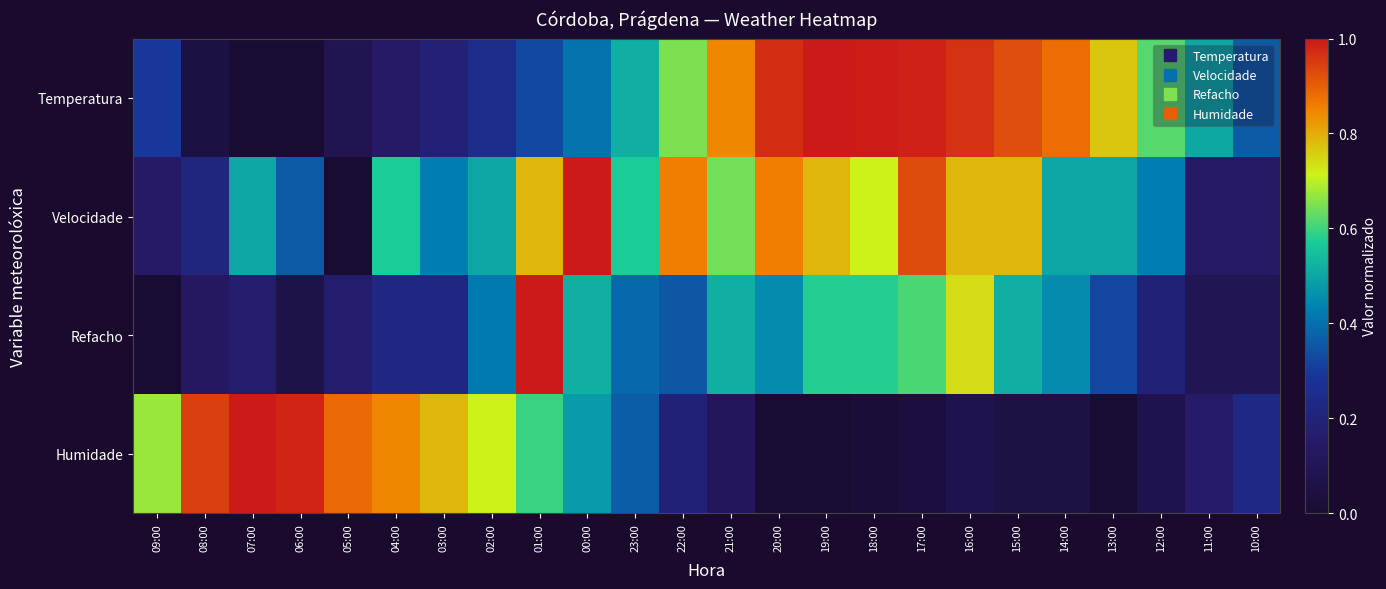

Reading right to left, extract all data points from this chart.

Temperatura: 10:00=0.4	11:00=0.5	12:00=0.6	13:00=0.8	14:00=0.9	15:00=0.9	16:00=1.0	17:00=1.0	18:00=1.0	19:00=1.0	20:00=1.0	21:00=0.8	22:00=0.6	23:00=0.5	00:00=0.4	01:00=0.3	02:00=0.2	03:00=0.2	04:00=0.1	05:00=0.1	06:00=0.0	07:00=0.0	08:00=0.0	09:00=0.3
Velocidade: 10:00=0.1	11:00=0.1	12:00=0.4	13:00=0.5	14:00=0.5	15:00=0.8	16:00=0.8	17:00=0.9	18:00=0.7	19:00=0.8	20:00=0.9	21:00=0.6	22:00=0.9	23:00=0.6	00:00=1.0	01:00=0.8	02:00=0.5	03:00=0.4	04:00=0.6	05:00=0.0	06:00=0.4	07:00=0.5	08:00=0.2	09:00=0.1
Refacho: 10:00=0.1	11:00=0.1	12:00=0.2	13:00=0.3	14:00=0.5	15:00=0.5	16:00=0.7	17:00=0.6	18:00=0.6	19:00=0.6	20:00=0.5	21:00=0.5	22:00=0.4	23:00=0.4	00:00=0.5	01:00=1.0	02:00=0.4	03:00=0.2	04:00=0.2	05:00=0.2	06:00=0.1	07:00=0.2	08:00=0.1	09:00=0.0
Humidade: 10:00=0.2	11:00=0.2	12:00=0.1	13:00=0.0	14:00=0.1	15:00=0.1	16:00=0.1	17:00=0.0	18:00=0.0	19:00=0.0	20:00=0.0	21:00=0.1	22:00=0.2	23:00=0.4	00:00=0.5	01:00=0.6	02:00=0.7	03:00=0.8	04:00=0.8	05:00=0.9	06:00=1.0	07:00=1.0	08:00=0.9	09:00=0.7